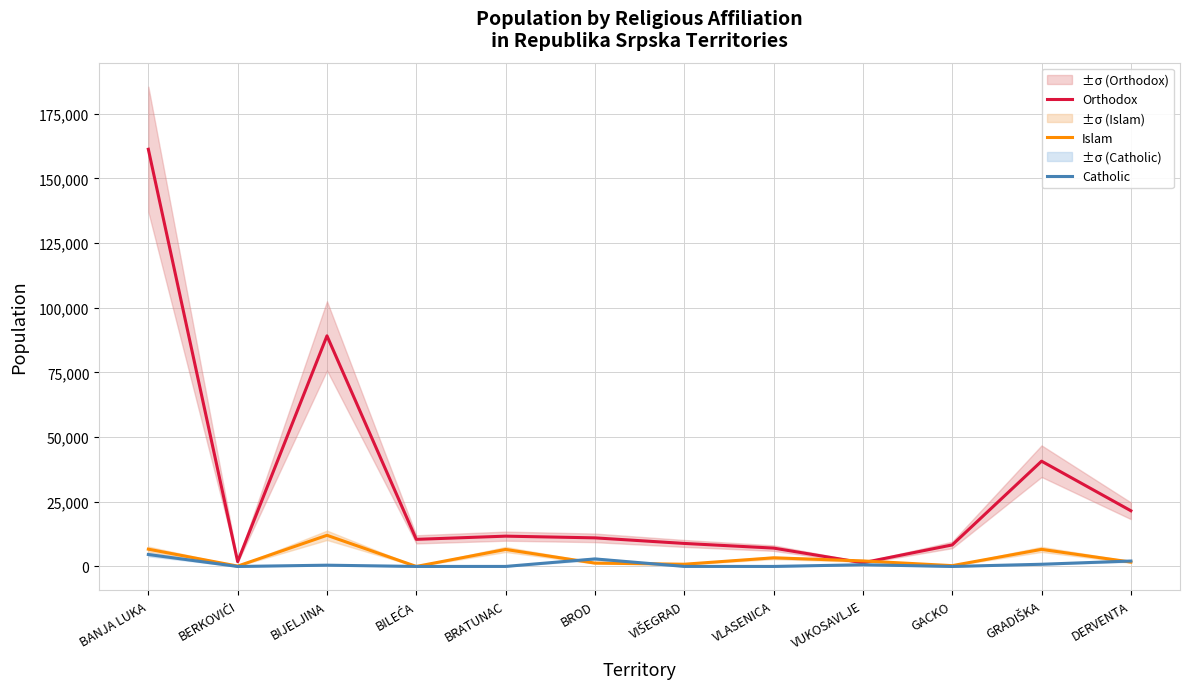

How many data points in Catholic are less than 508?

6